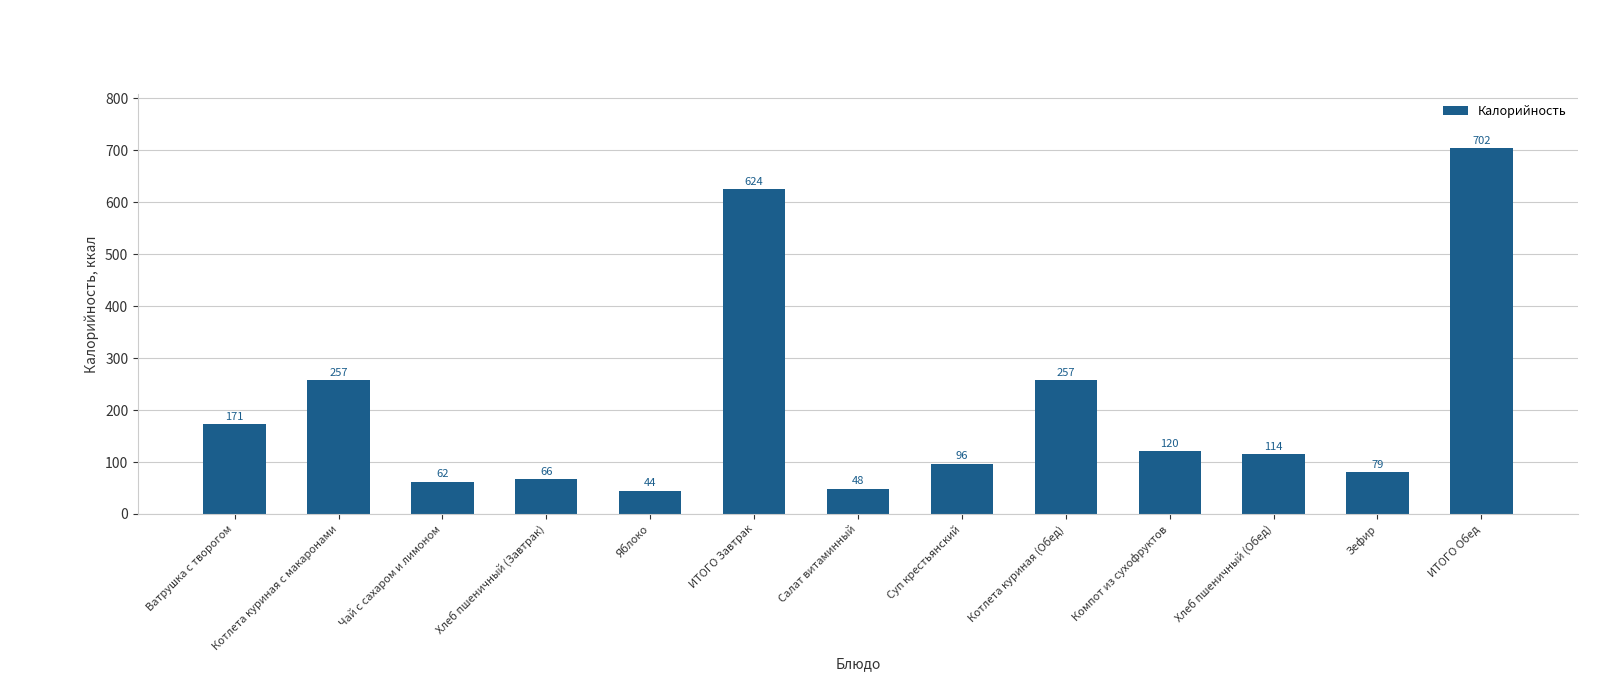

What is the label of the 6th bar from the left?

ИТОГО Завтрак